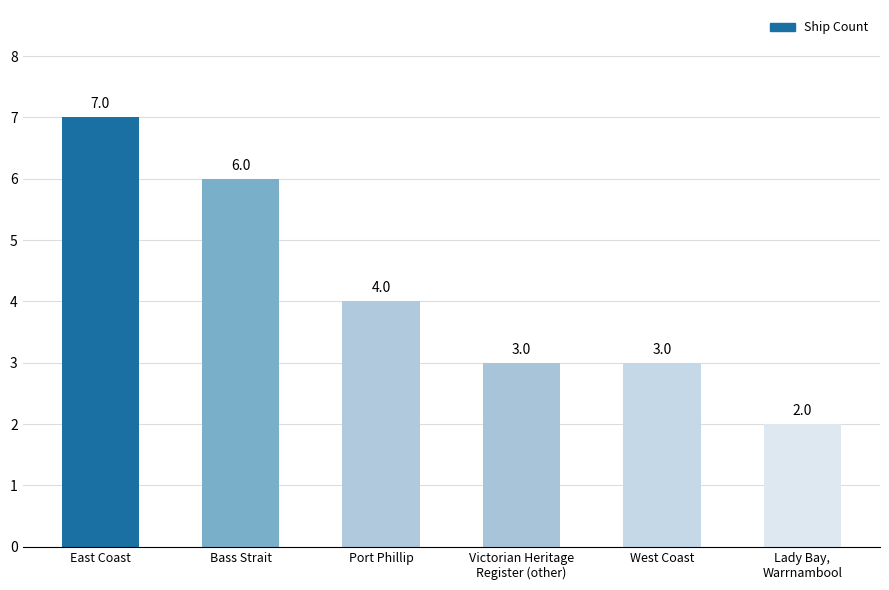

Which category has the highest value across all series?

East Coast